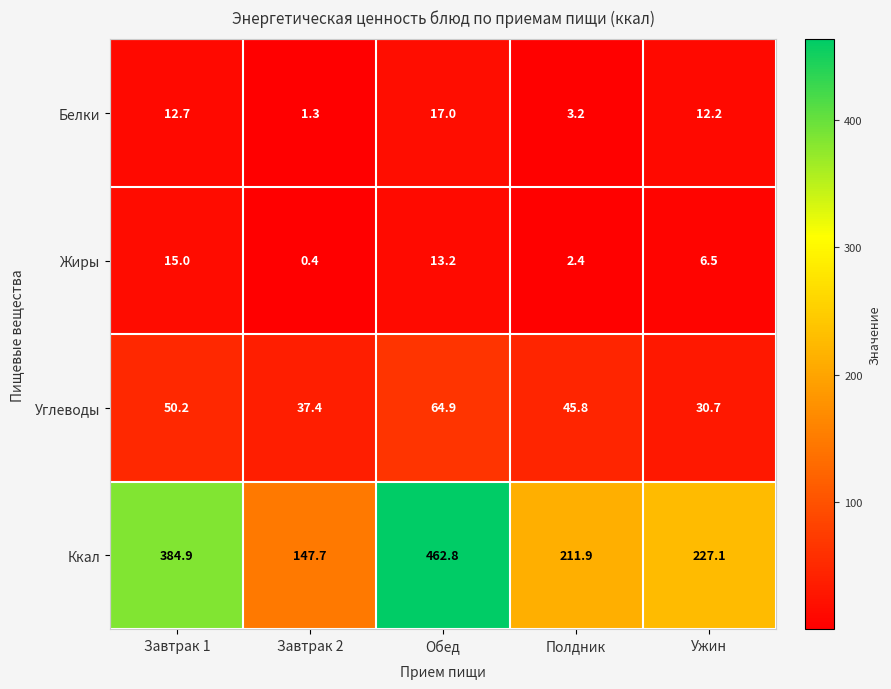

Reading left to right, list all the values displayed in this chart.

Белки: 12.7	1.3	17.0	3.2	12.2
Жиры: 15.0	0.4	13.2	2.4	6.5
Углеводы: 50.2	37.4	64.9	45.8	30.7
Ккал: 384.9	147.7	462.8	211.9	227.1